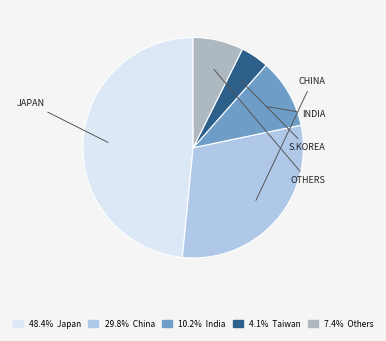

How many segments does this pie chart have?

5